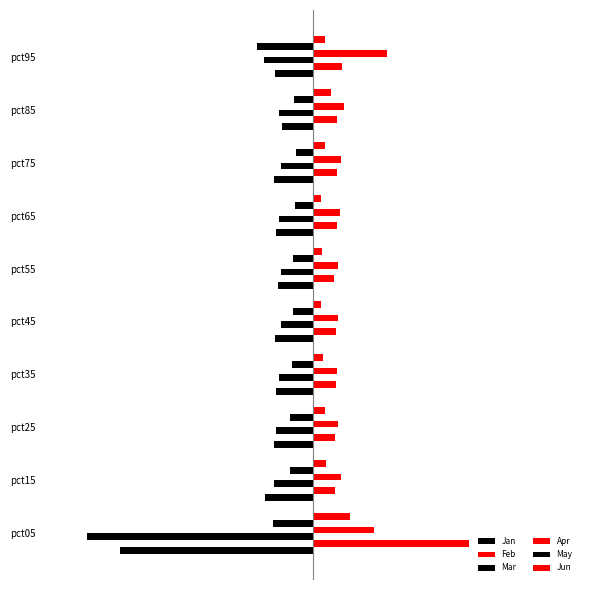

What is the difference between the maximum and second lowest values in the Mar series?

0.3